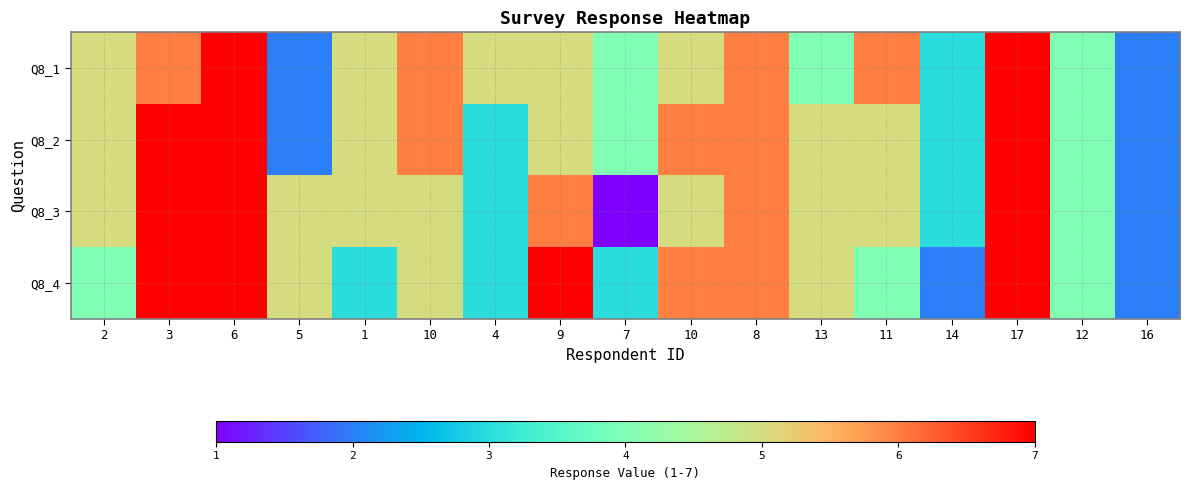

Reading right to left, list all the values displayed in this chart.

Q8_1: 16=2	12=4	17=7	14=3	11=6	13=4	8=6	10=5	7=4	9=5	4=5	10=6	1=5	5=2	6=7	3=6	2=5
Q8_2: 16=2	12=4	17=7	14=3	11=5	13=5	8=6	10=6	7=4	9=5	4=3	10=6	1=5	5=2	6=7	3=7	2=5
Q8_3: 16=2	12=4	17=7	14=3	11=5	13=5	8=6	10=5	7=1	9=6	4=3	10=5	1=5	5=5	6=7	3=7	2=5
Q8_4: 16=2	12=4	17=7	14=2	11=4	13=5	8=6	10=6	7=3	9=7	4=3	10=5	1=3	5=5	6=7	3=7	2=4